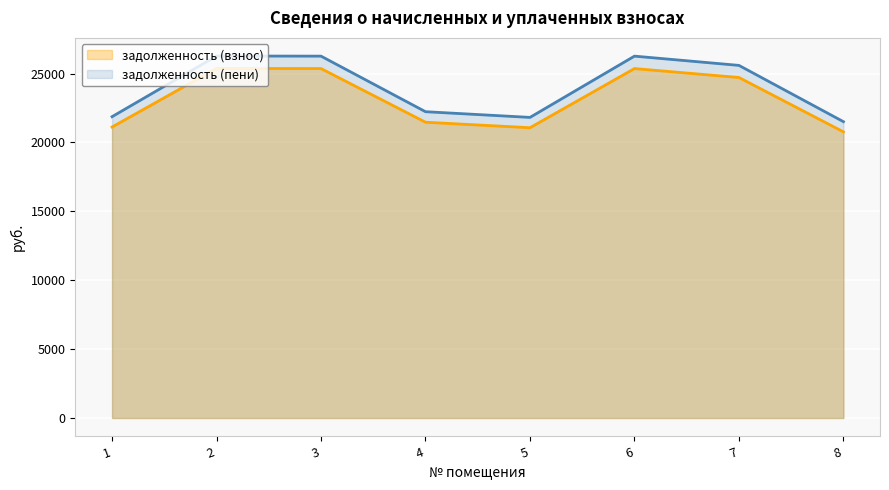

Which series changed the most between 2 and 4?

задолженность (пени)